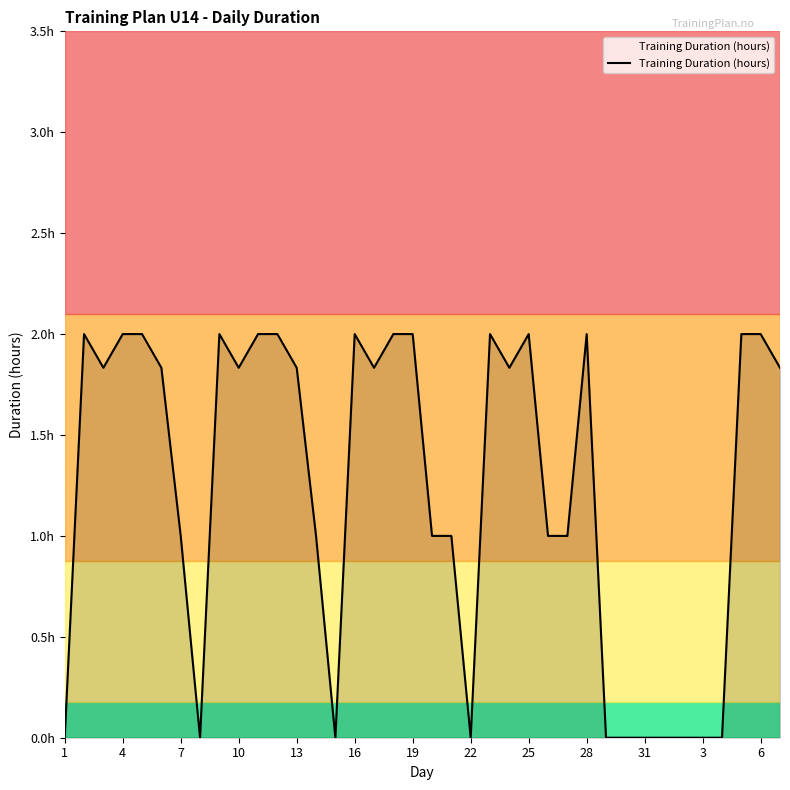

What is the difference between the second highest and second lowest values?

2.0